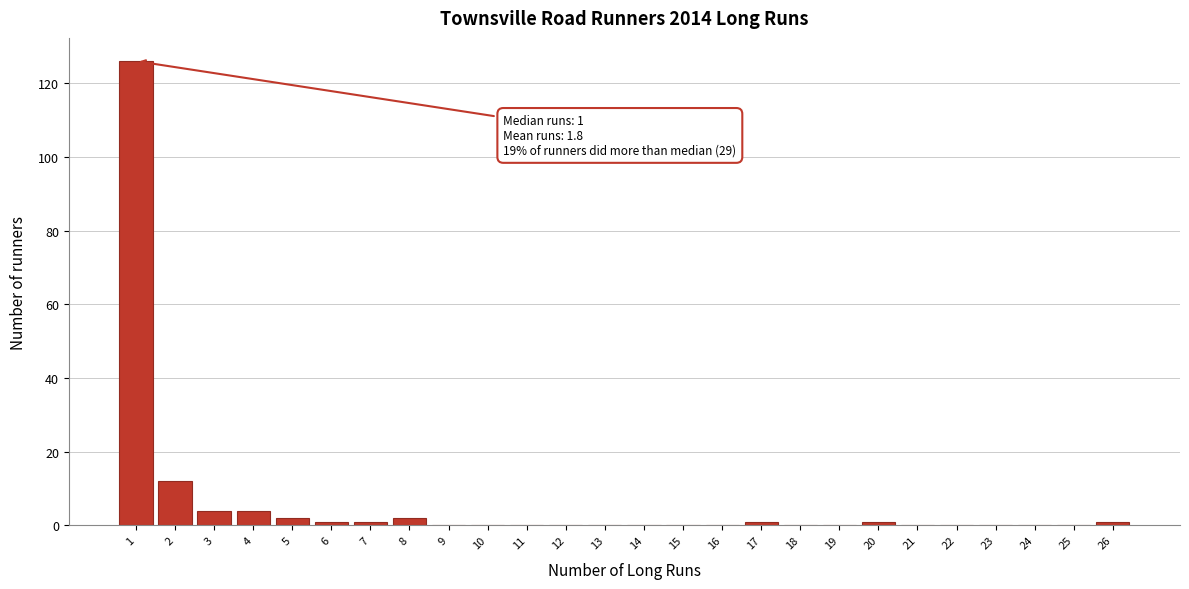

Which range on the x-axis has the tallest bar?

0.5 to 1.5